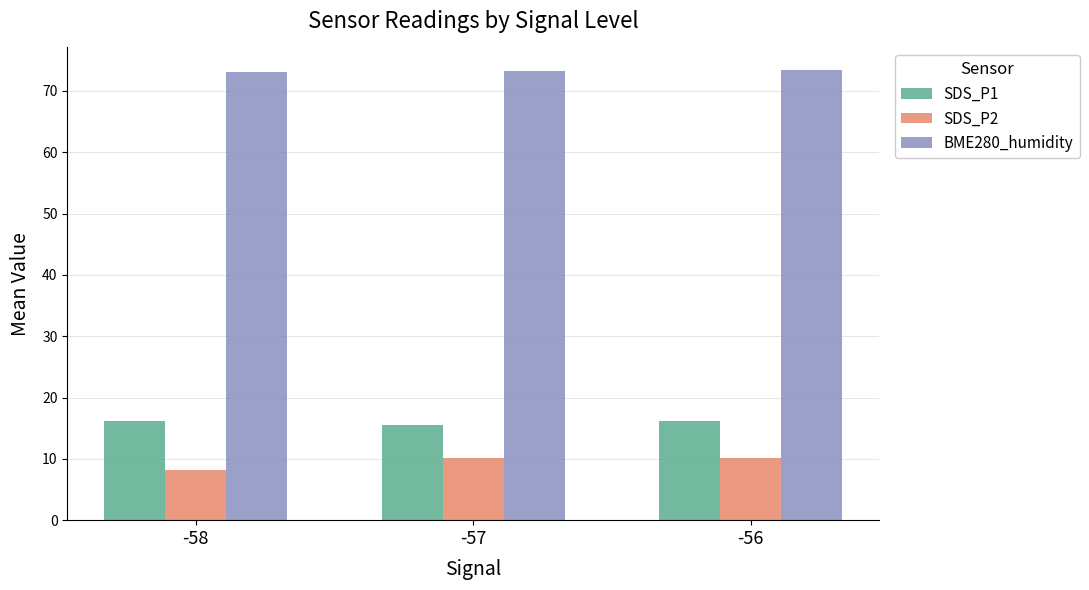

What is the value of the BME280_humidity bar at the 1st from the left?

73.0